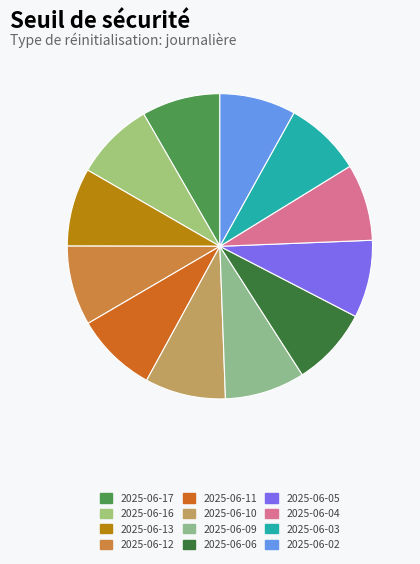

The 2025-06-11 slice represents 9% of the pie. True or false?

True